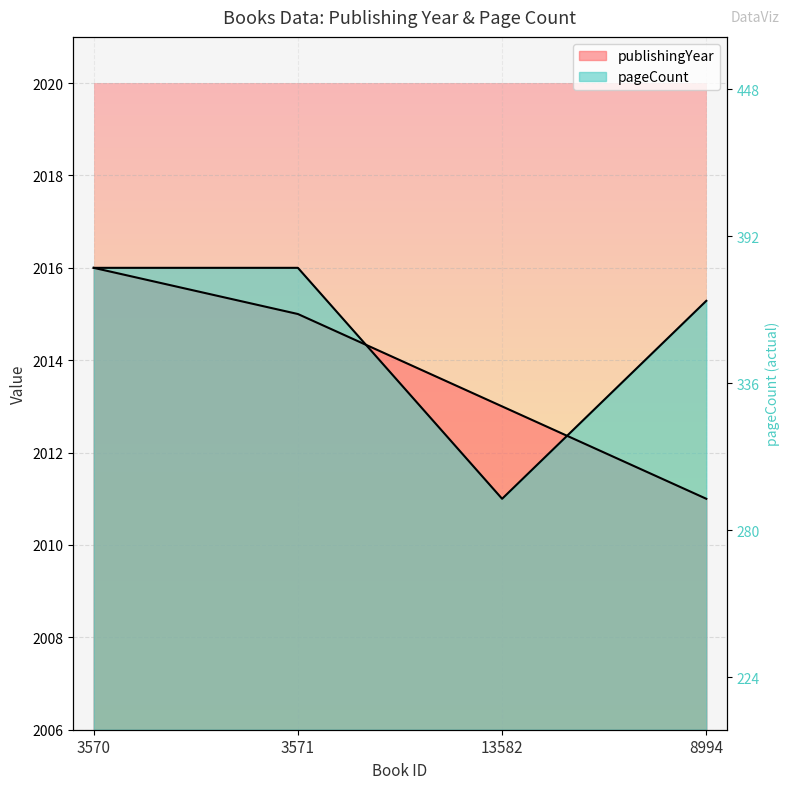

What is the sum of all publishingYear values?

8055.0